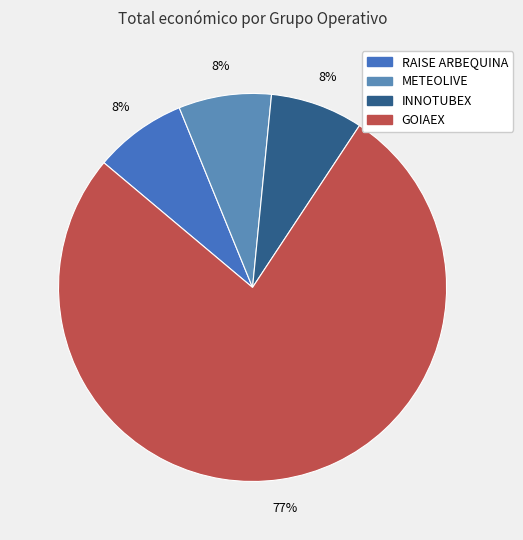

Which has a higher value, INNOTUBEX or GOIAEX?

GOIAEX